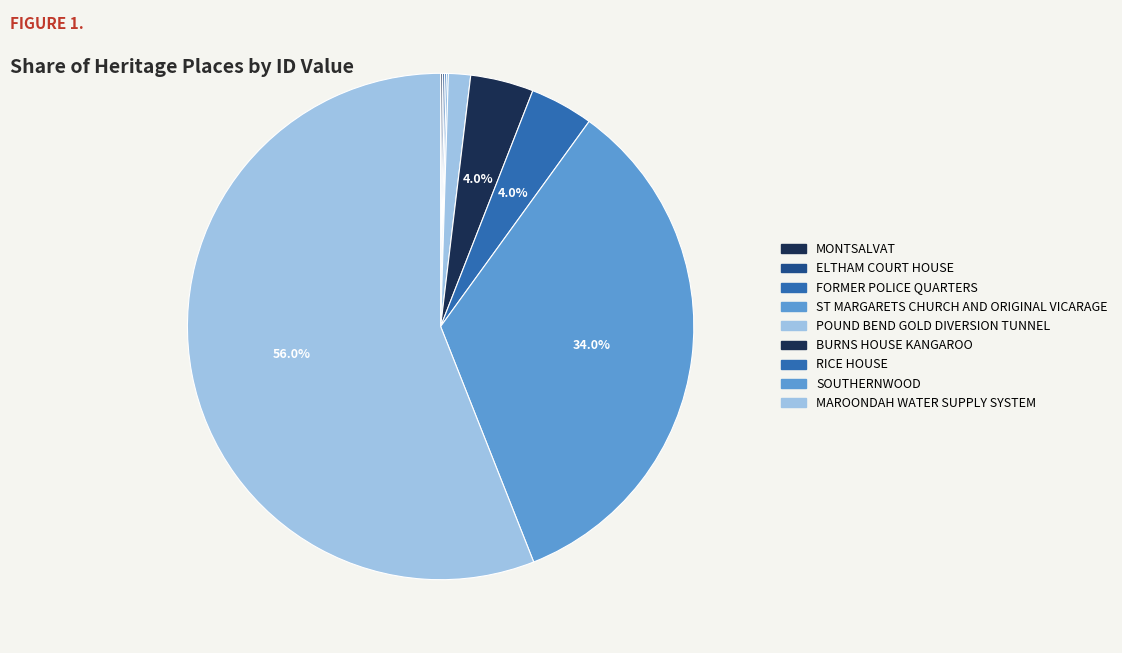

Between ELTHAM COURT HOUSE and ST MARGARETS CHURCH AND ORIGINAL VICARAGE, which is larger?

ST MARGARETS CHURCH AND ORIGINAL VICARAGE